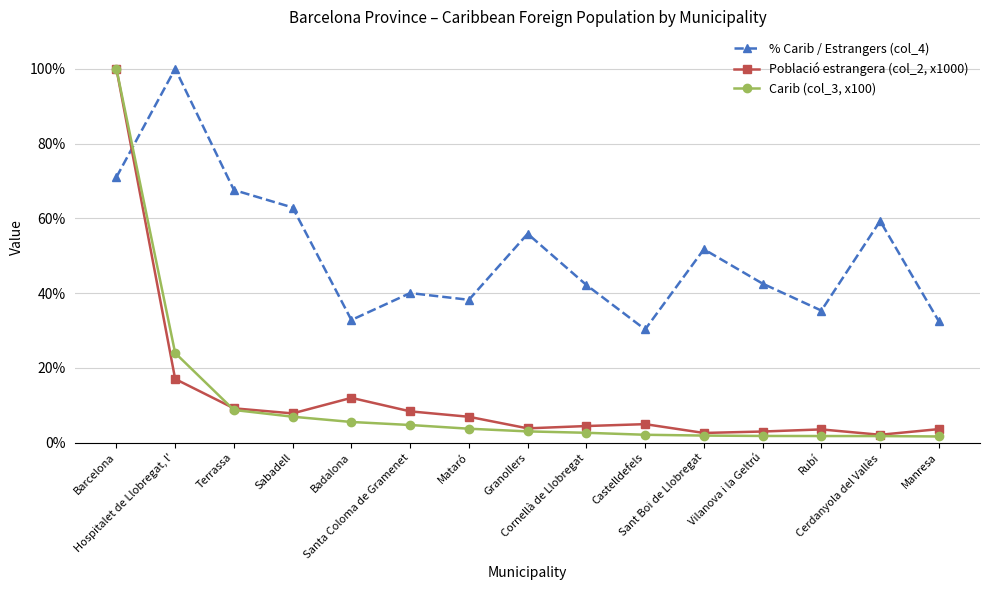

The % Carib / Estrangers (col_4) series shows 62.9 at Sabadell. True or false?

True